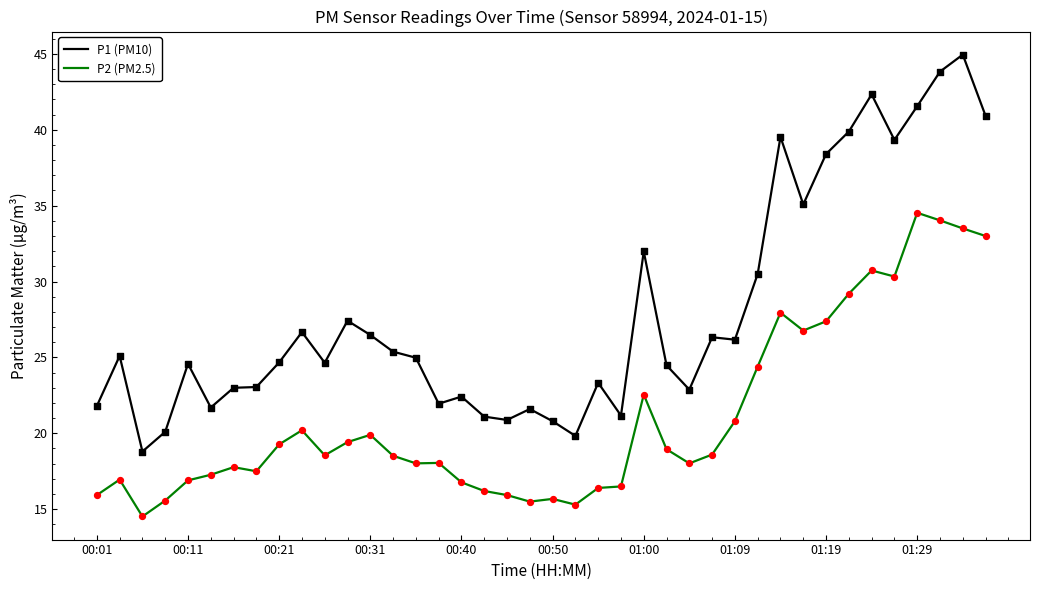

Which series has the widest spread of values?

P1 (PM10)